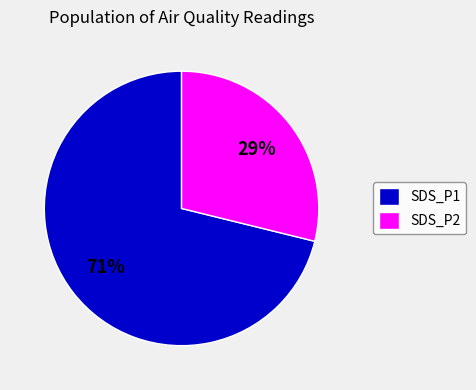

The SDS_P2 slice represents 29% of the pie. True or false?

True